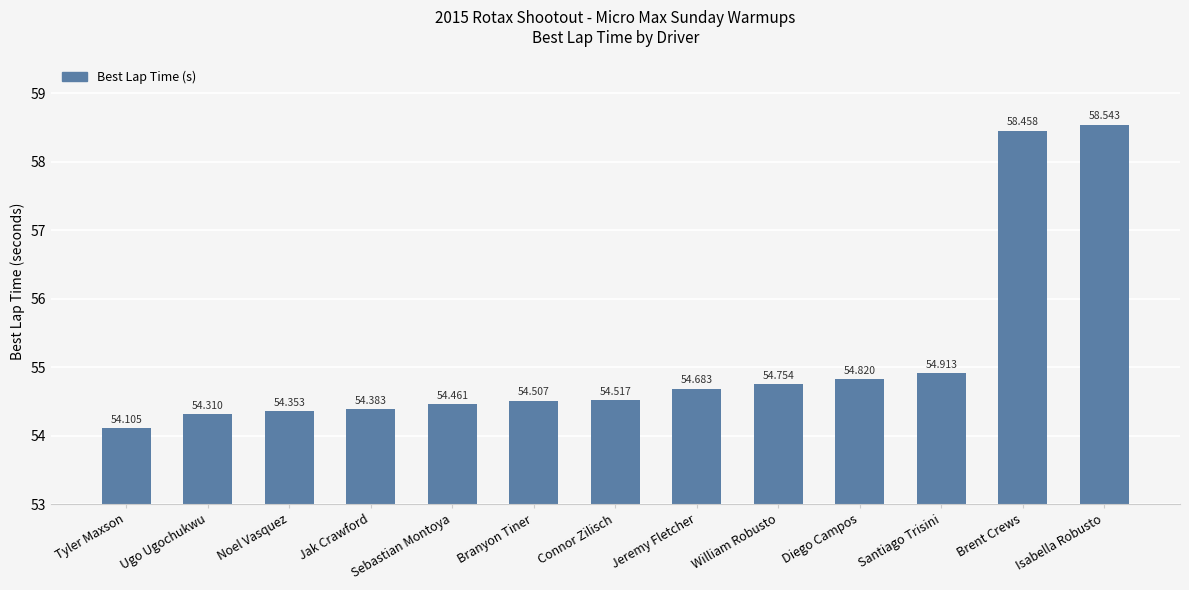

What is the minimum value shown in the chart?

54.1